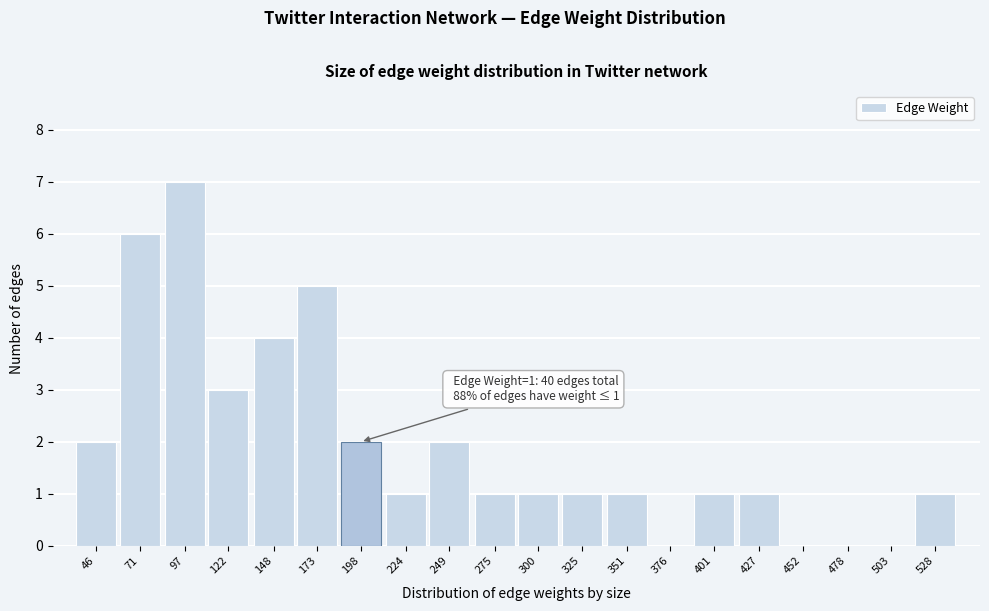

Reading left to right, list all the values displayed in this chart.

46=2	71=6	97=7	122=3	148=4	173=5	198=2	224=1	249=2	275=1	300=1	325=1	351=1	376=0	401=1	427=1	452=0	478=0	503=0	528=1